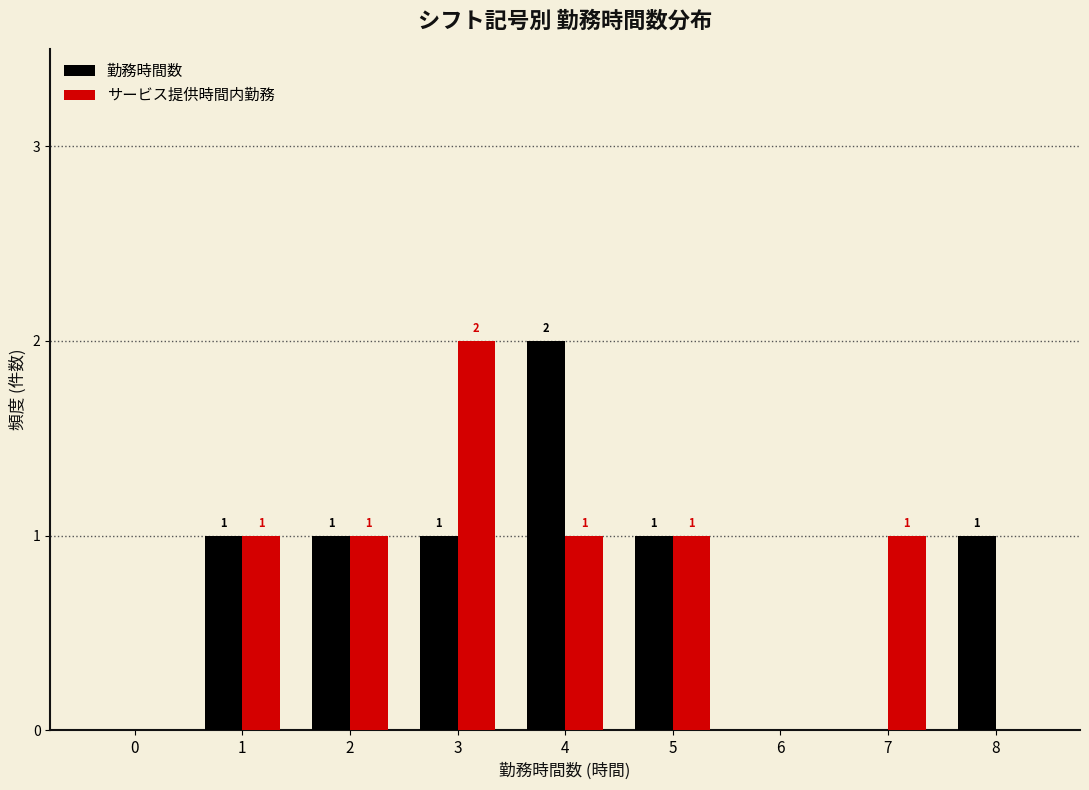

Reading left to right, transcribe all the data shown in this chart.

勤務時間数: 0=0	1=1	2=1	3=1	4=2	5=1	6=0	7=0	8=1
サービス提供時間内勤務: 0=0	1=1	2=1	3=2	4=1	5=1	6=0	7=1	8=0